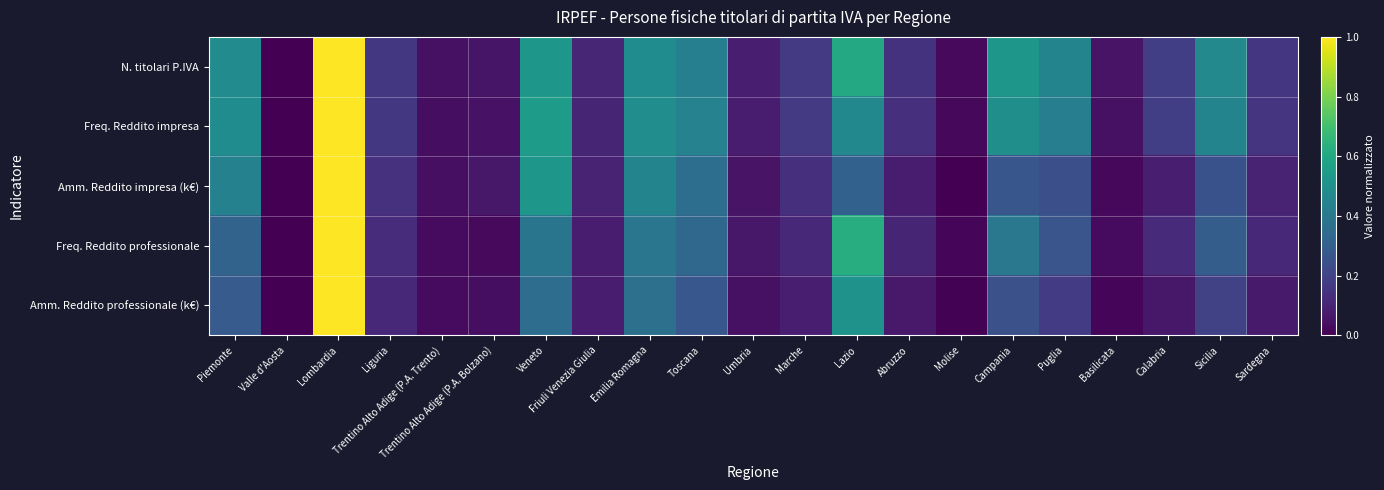

Between Abruzzo and Puglia, which series saw the biggest shift?

N. titolari P.IVA